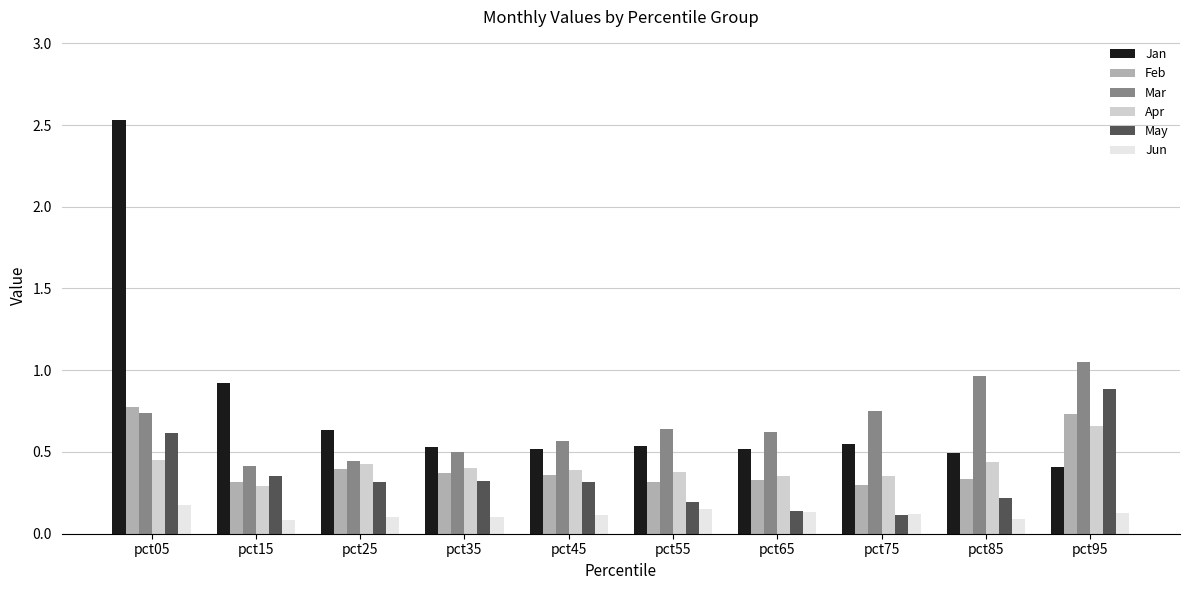

At which category does the chart reach its peak across all series?

pct05